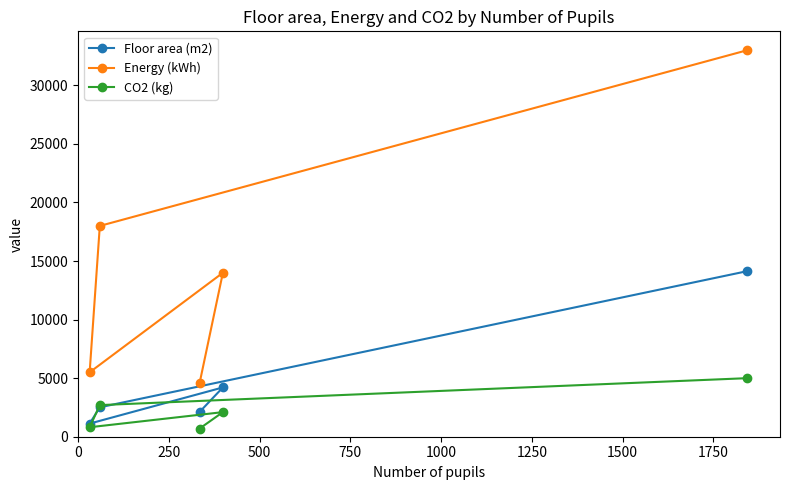

What is the value of the Floor area (m2) point at the 3rd from the left?

2120.0